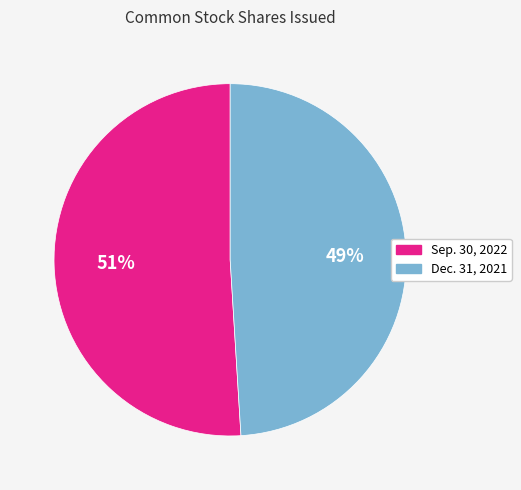

Is there any slice that represents more than half of the pie?

Yes